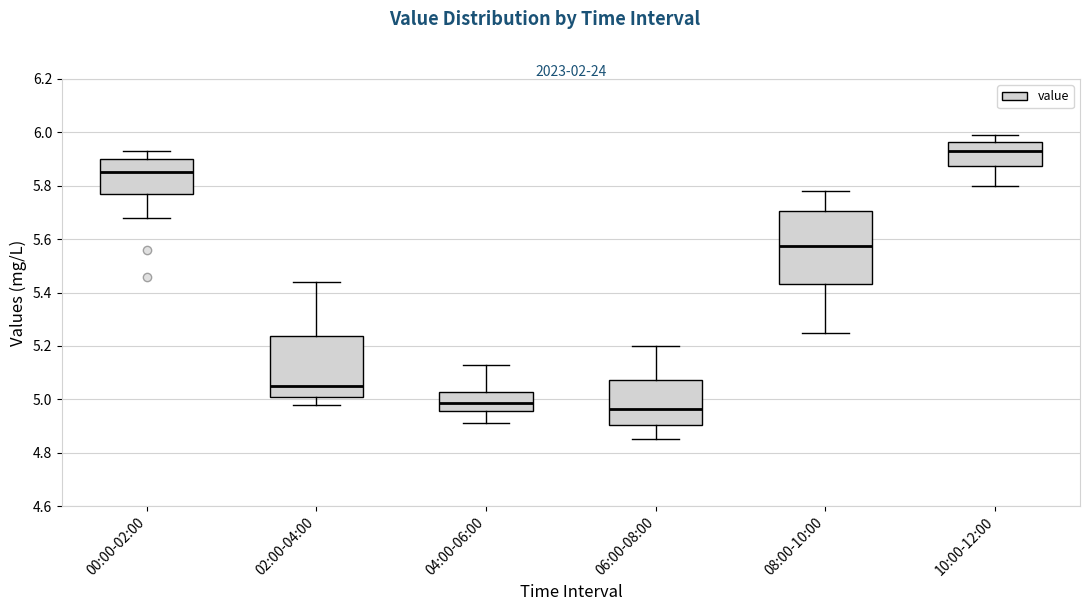

Which box has the lowest median line?

06:00-08:00